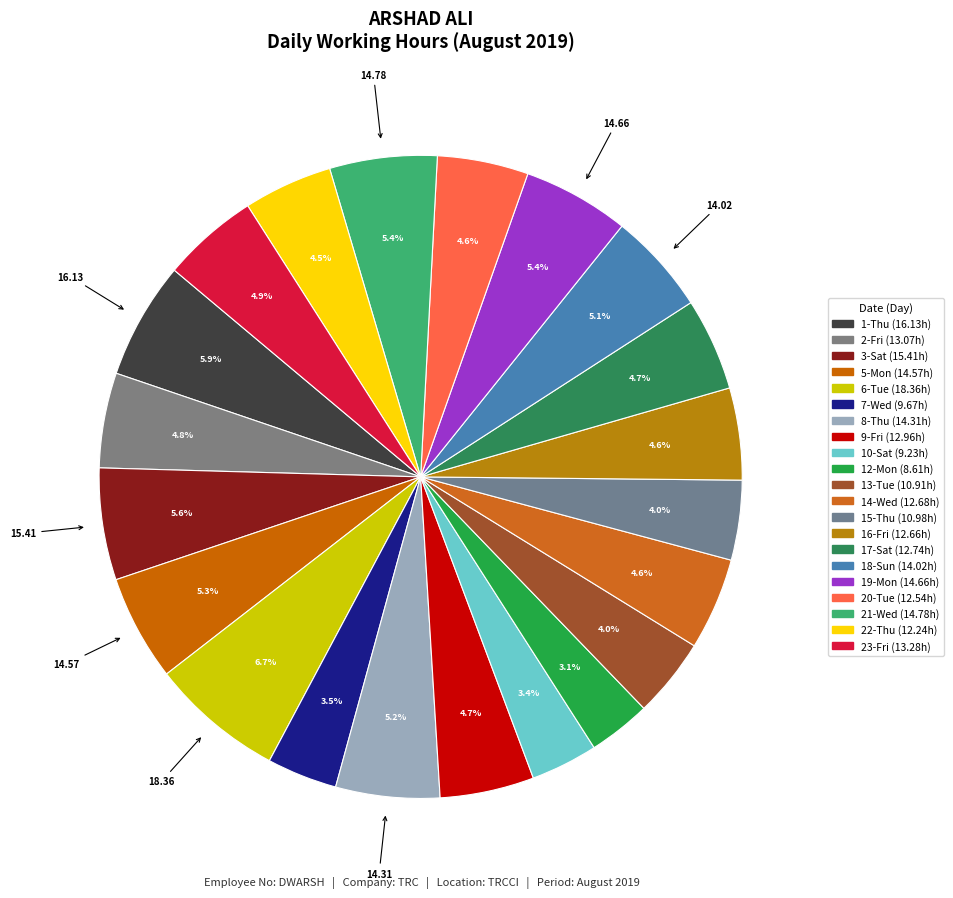

What percentage do 18-Sun and 19-Mon together represent?

10.5%